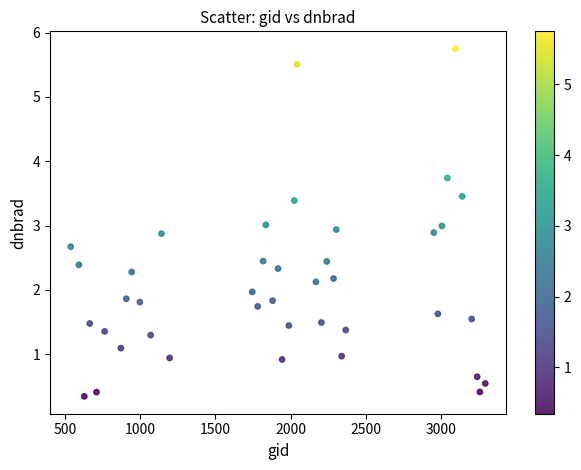

What is the range of Y values (max minus min)?

5.4